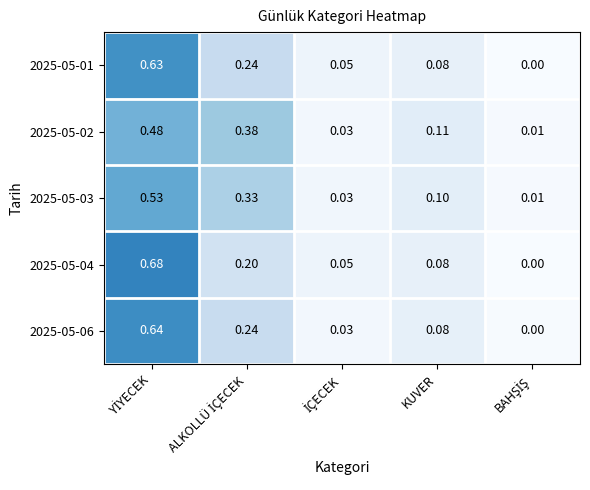

Which has a higher value, İÇECEK or ALKOLLÜ İÇECEK?

ALKOLLÜ İÇECEK